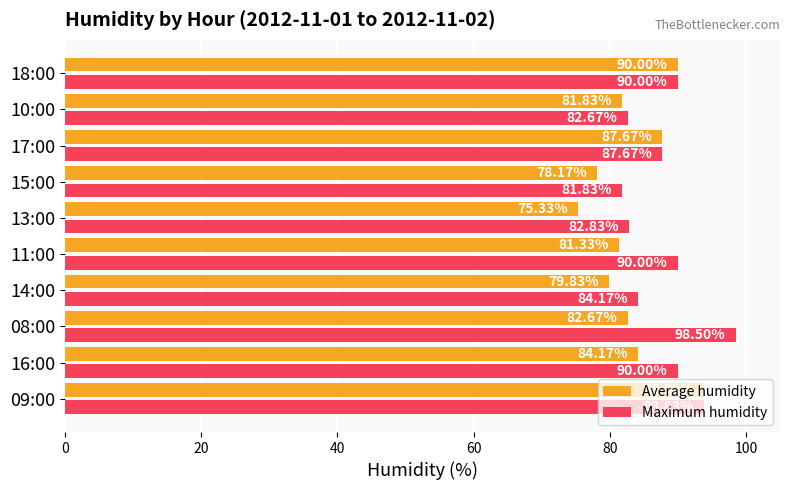

Which series changed the most between 14:00 and 18:00?

Average humidity